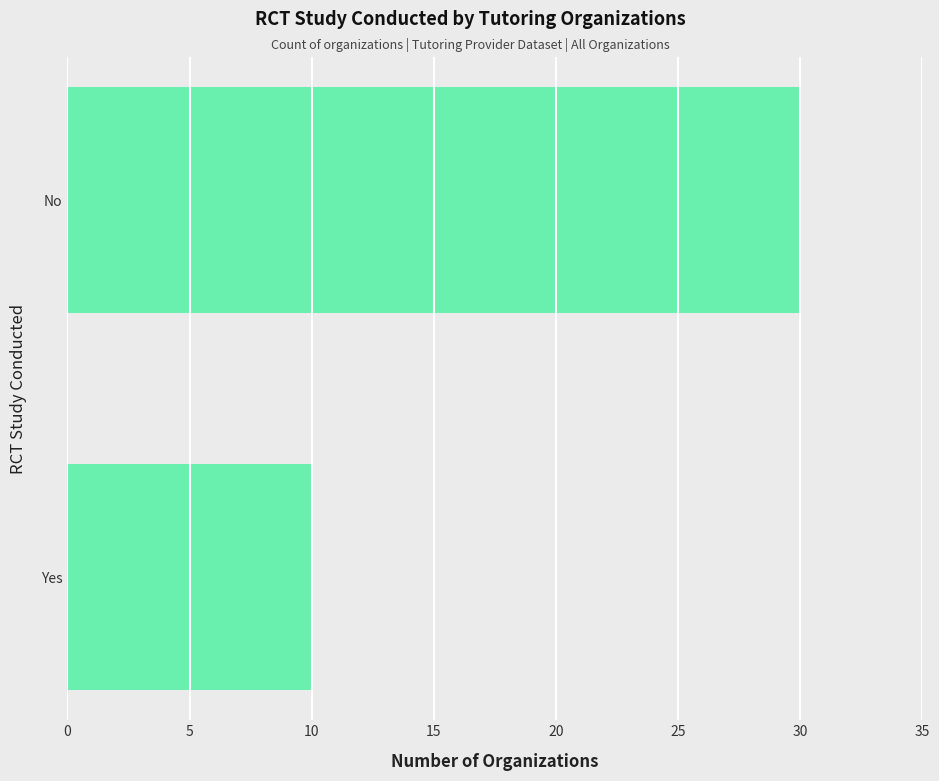

Approximately how many times larger is the value at No compared to Yes?

3.0